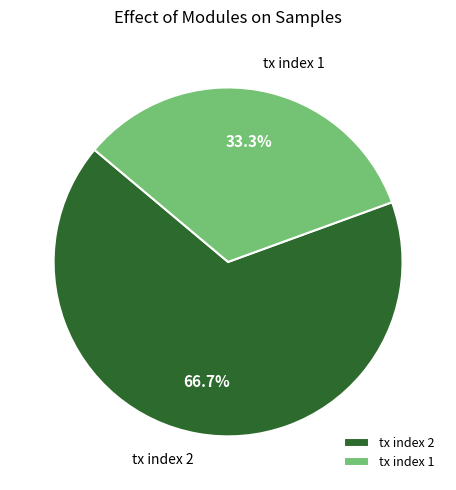

How many segments does this pie chart have?

2